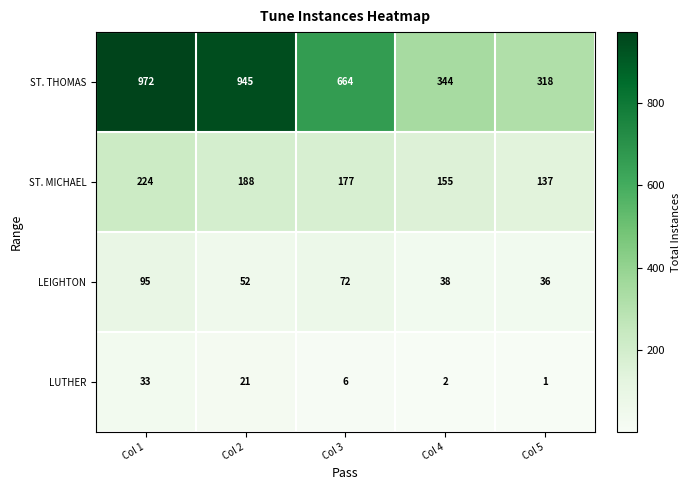

Is it true that ST. THOMAS equals 664 at Col 3?

True